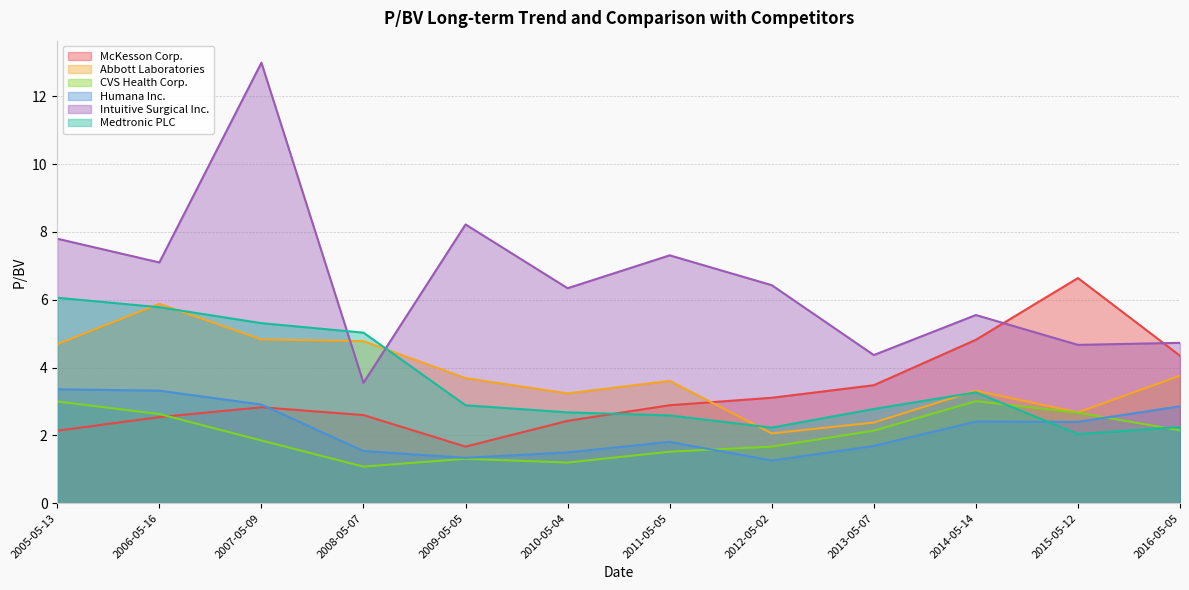

List the series in order of their peak value, lowest first.

CVS Health Corp., Humana Inc., Abbott Laboratories, Medtronic PLC, McKesson Corp., Intuitive Surgical Inc.